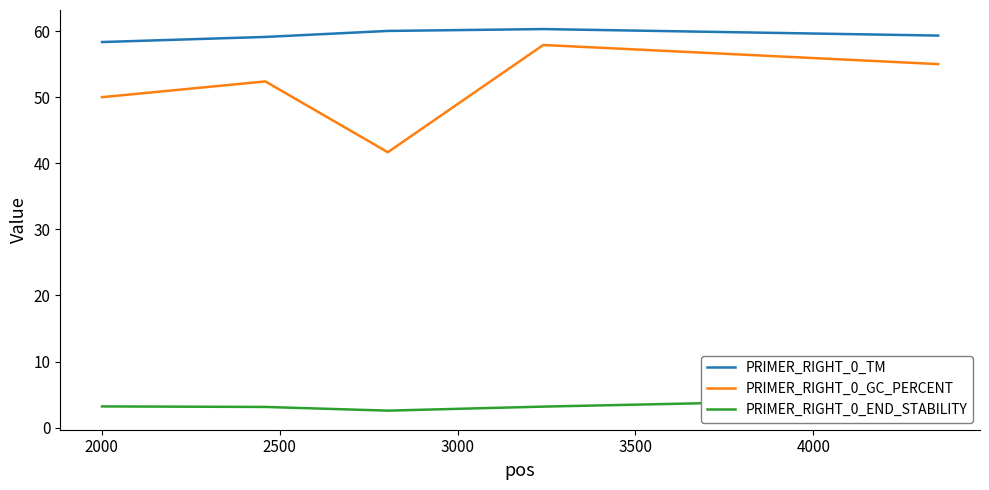

What is the highest value of the PRIMER_RIGHT_0_GC_PERCENT series?

57.9